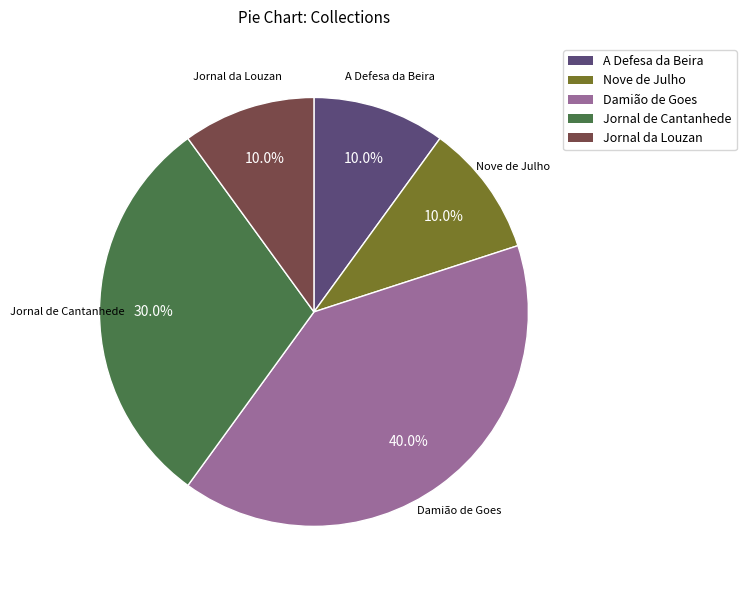

True or false: A Defesa da Beira accounts for 23% of the total.

False